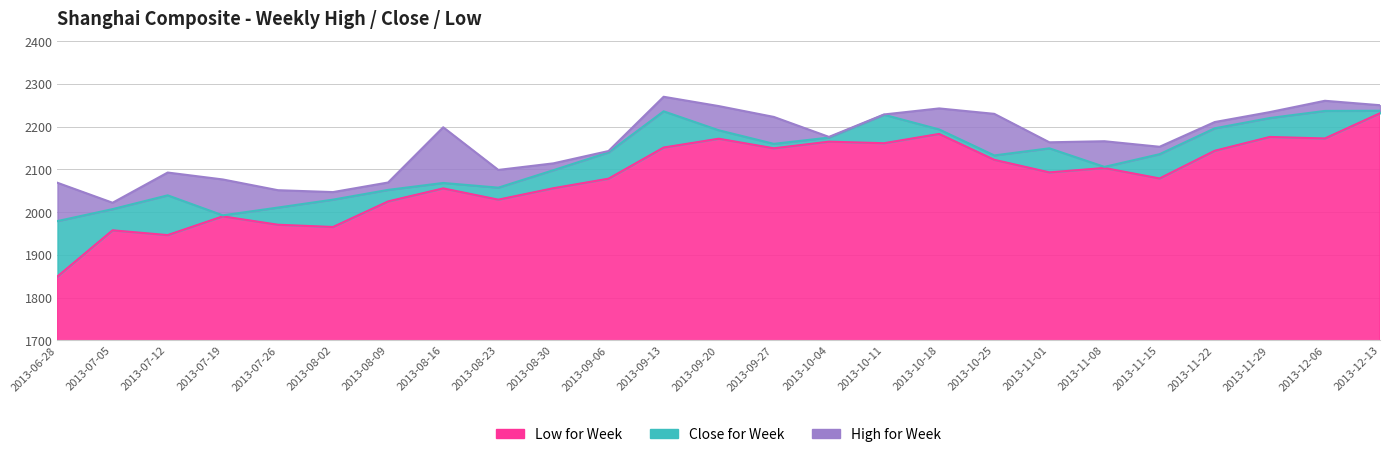

What is the approximate value of Low for Week at 2013-07-05?

1957.6